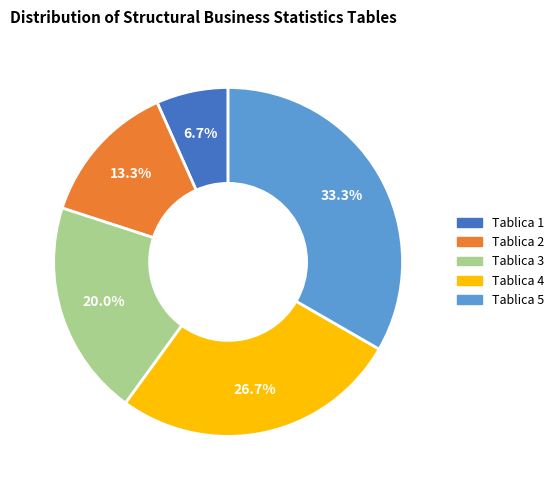

Which slice is the smallest?

Tablica 1